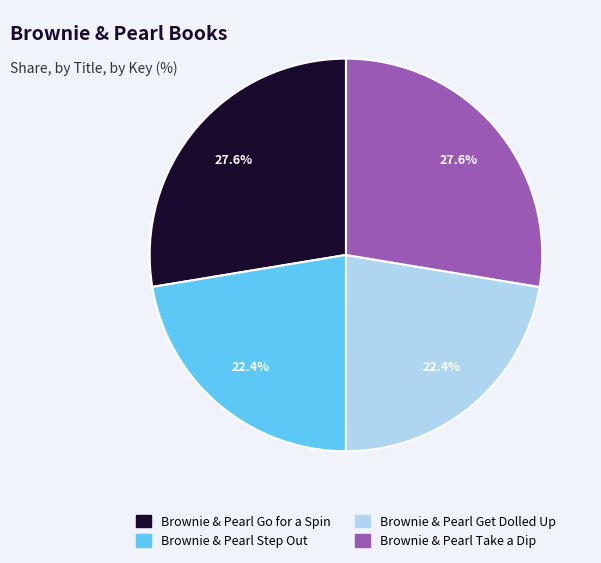

Count the number of slices in the pie.

4